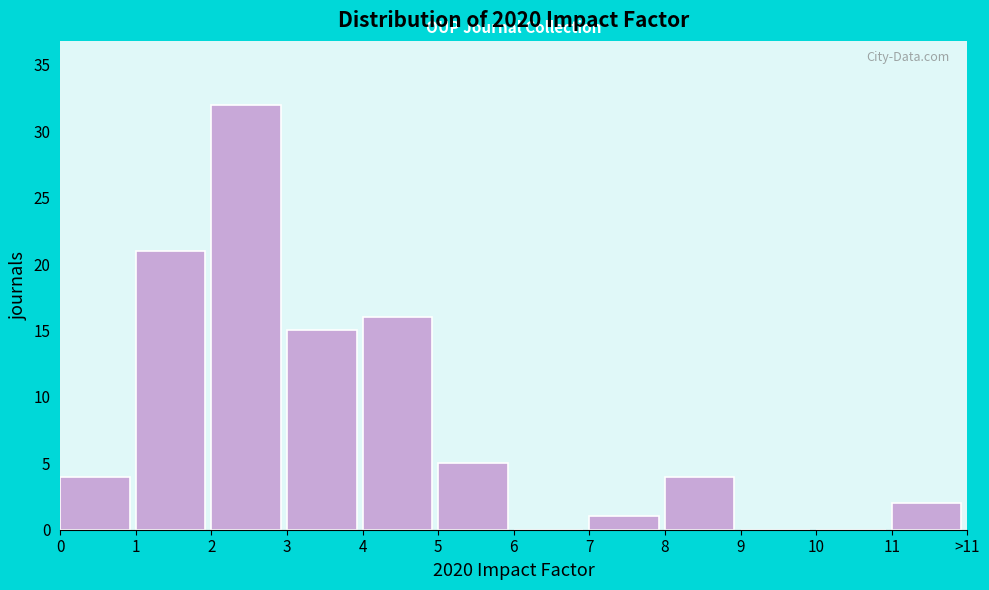

Reading right to left, extract all data points from this chart.

11=2	10=0	9=0	8=4	7=1	6=0	5=5	4=16	3=15	2=32	1=21	0=4